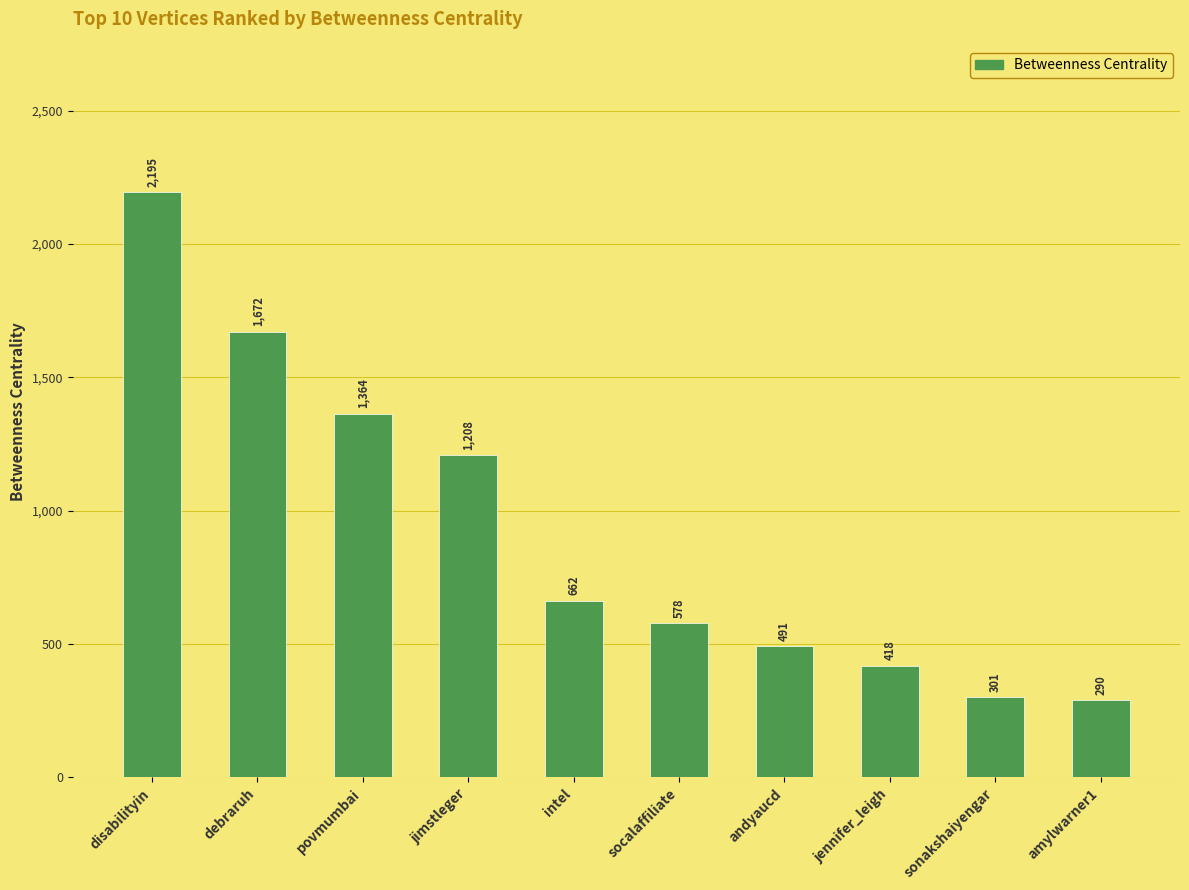

What is the average value?

917.8